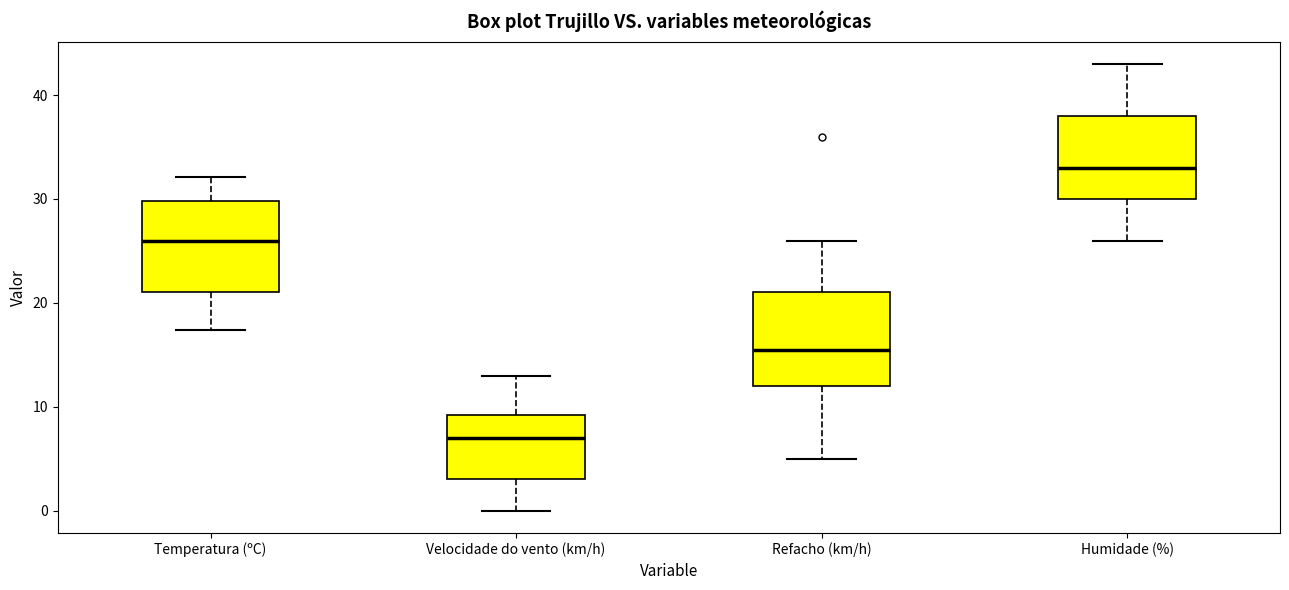

Reading left to right, transcribe this box plot: for each box, give where its median line is, the range the box spans, and where its two whiskers end, as read against the y-axis. The values are not printed on the chart, so give them approximately, as read against the axis.

Temperatura (ºC): median 26, box 21 to 30, whiskers 17 to 32
Velocidade do vento (km/h): median 7, box 3 to 9, whiskers 0 to 13
Refacho (km/h): median 16, box 12 to 21, whiskers 5 to 26
Humidade (%): median 33, box 30 to 38, whiskers 26 to 43